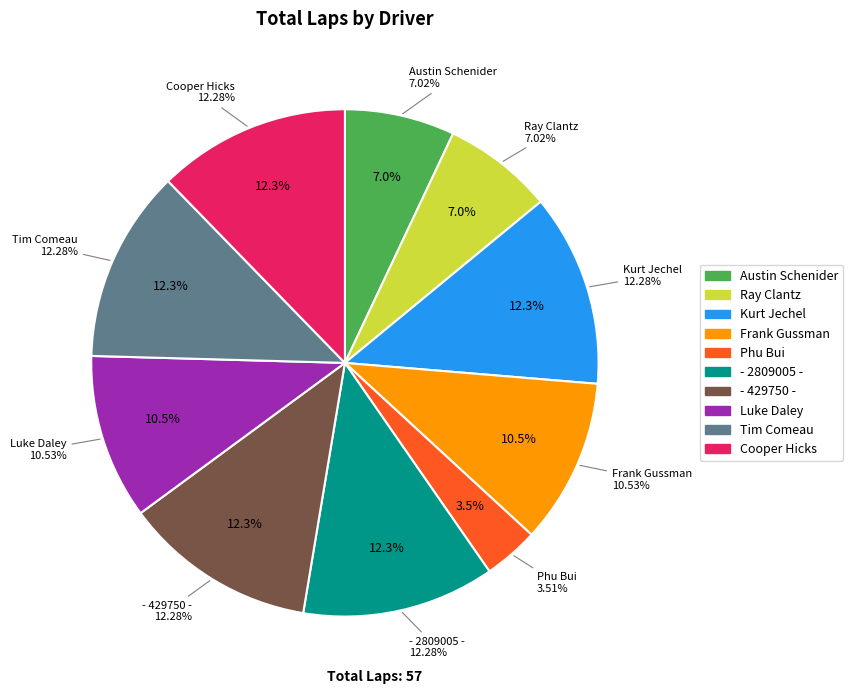

Combined, do Ray Clantz and Tim Comeau account for over 50%?

No